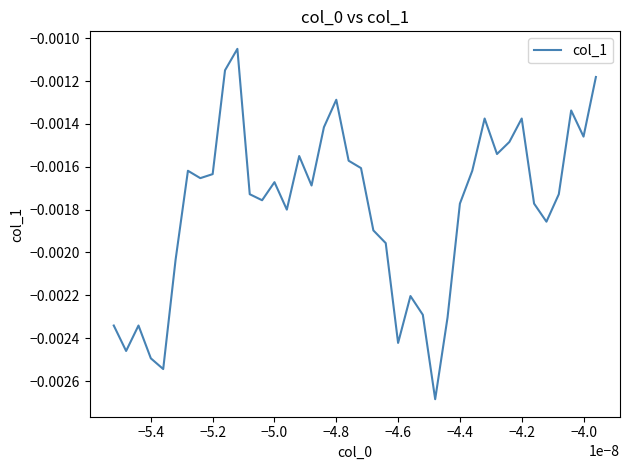

How many points are lower than both their immediate neighbors (excluding endpoints)?

11